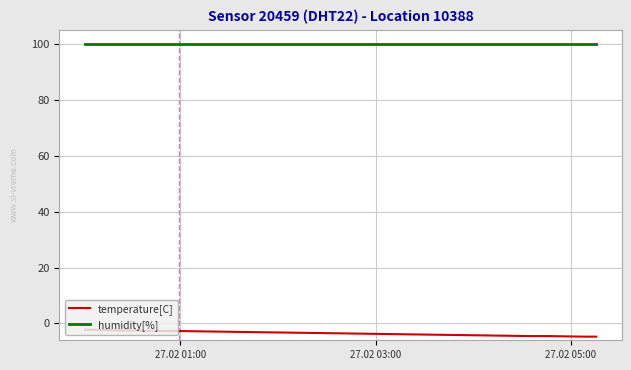

True or false: temperature[C] and humidity[%] cross at least once.

False